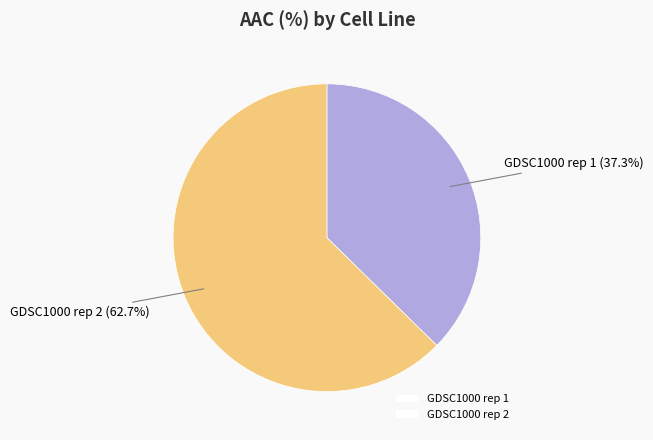

Which category has the smallest portion of the pie?

GDSC1000 rep 1